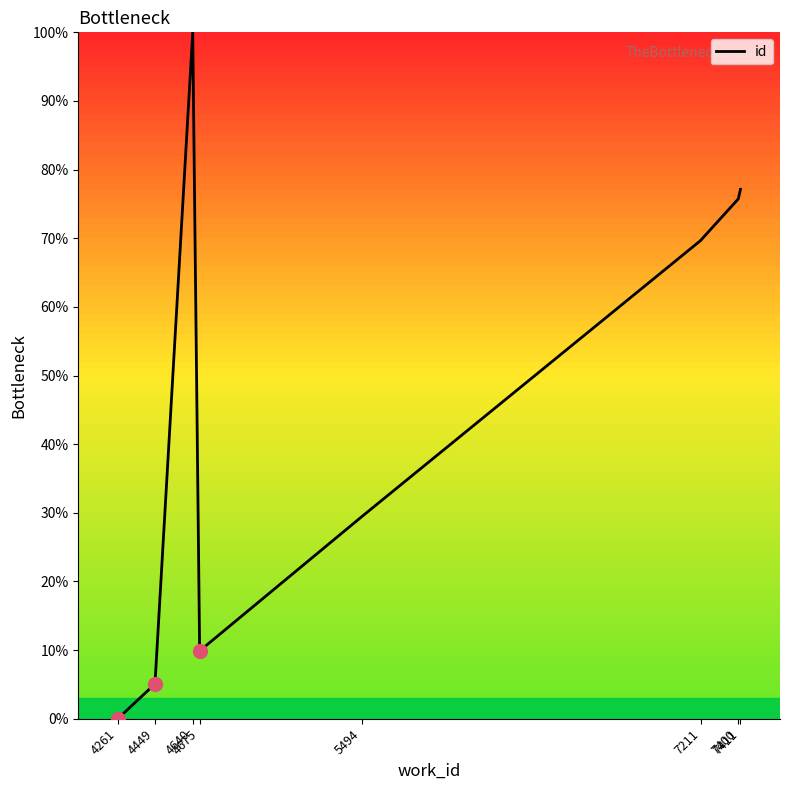

What is the value of the 8th point from the left?

75.7